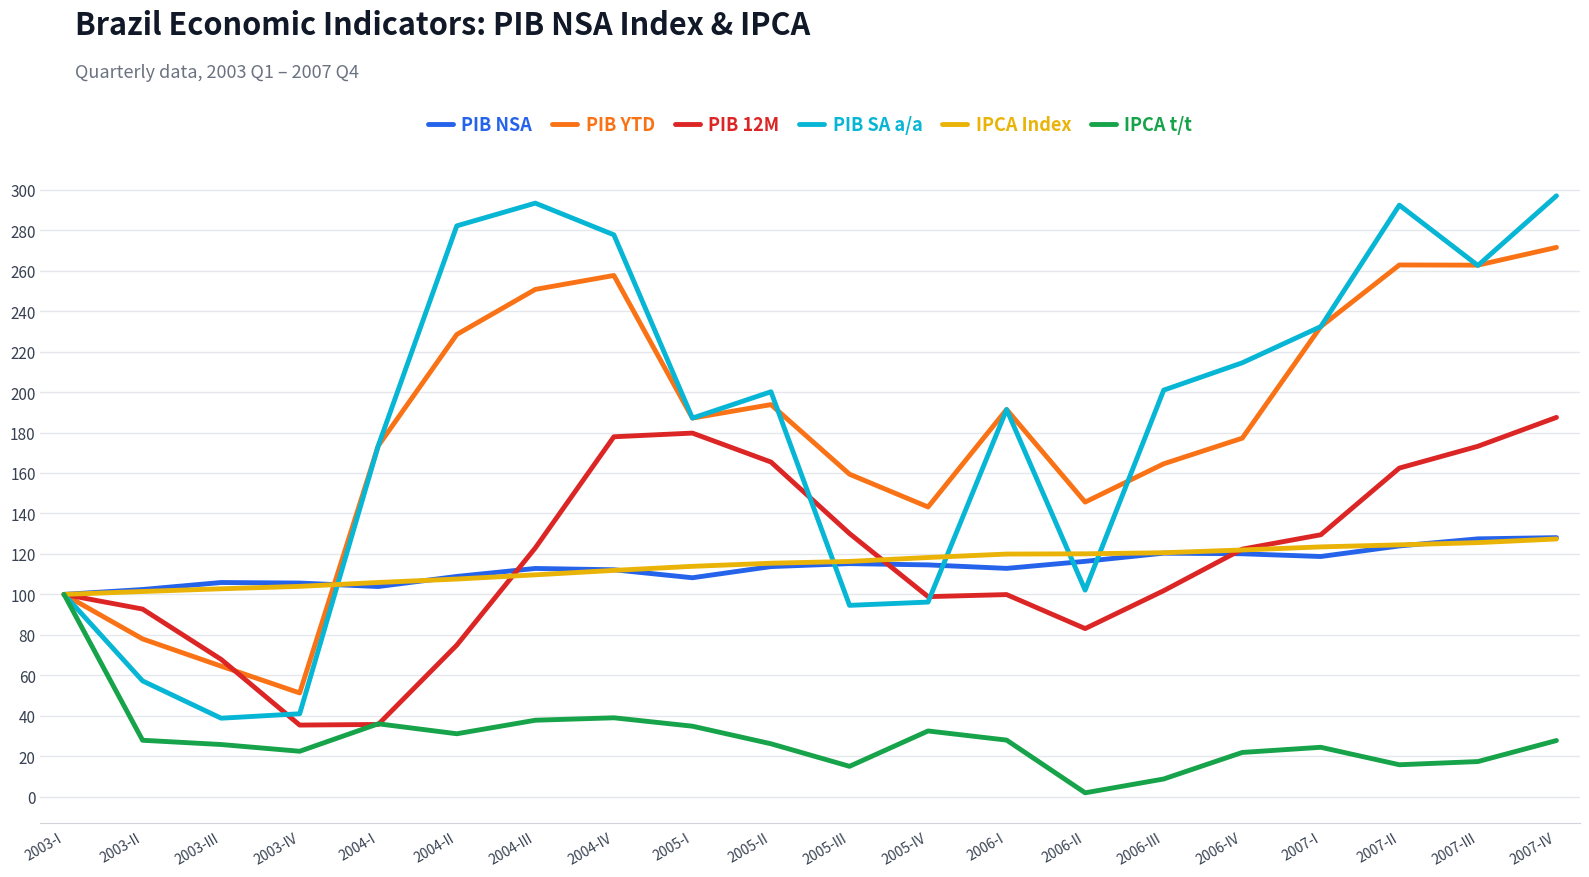

At which label does IPCA t/t reach its minimum?

2006-II